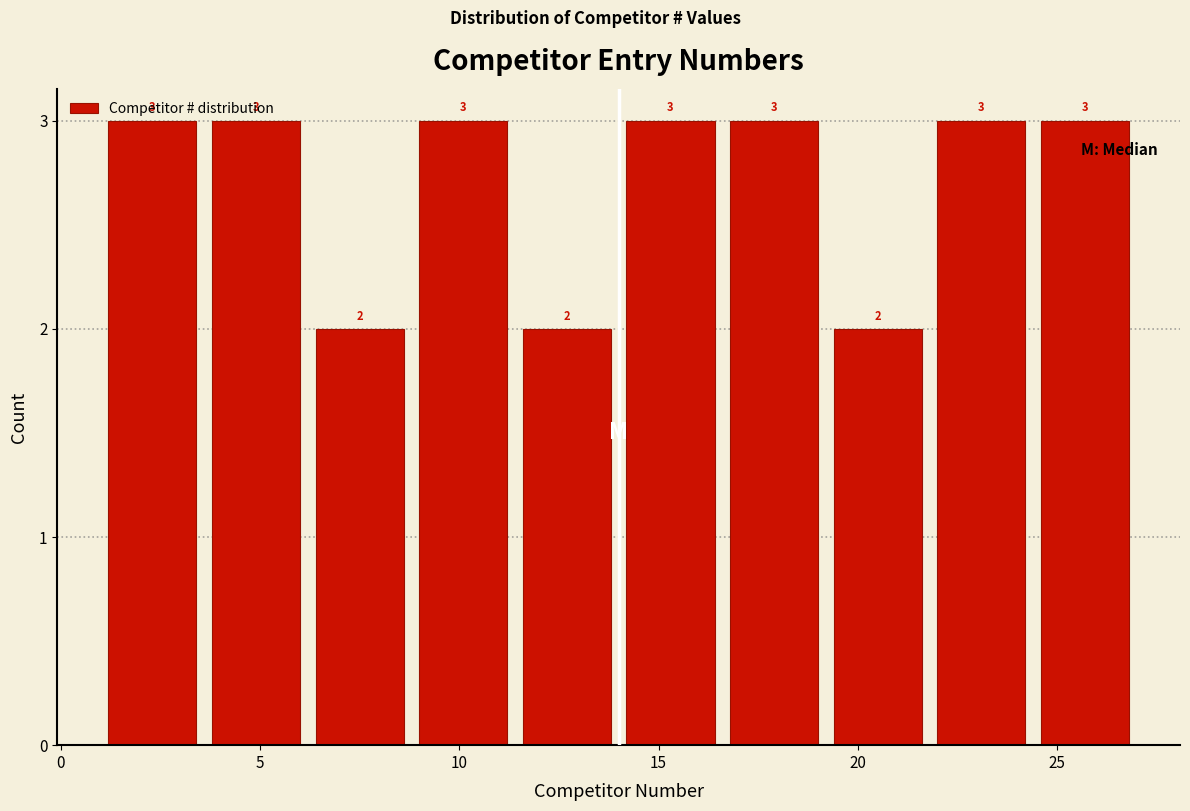

Reading left to right, list every bar in this chart as the range it spans on the x-axis followed by its height. The bar edges are not printed on the chart, so give them approximately, as read against the axis.

1.0 to 3.6: 3
3.6 to 6.2: 3
6.2 to 8.8: 2
8.8 to 11.4: 3
11.4 to 14.0: 2
14.0 to 16.6: 3
16.6 to 19.2: 3
19.2 to 21.8: 2
21.8 to 24.4: 3
24.4 to 27.0: 3